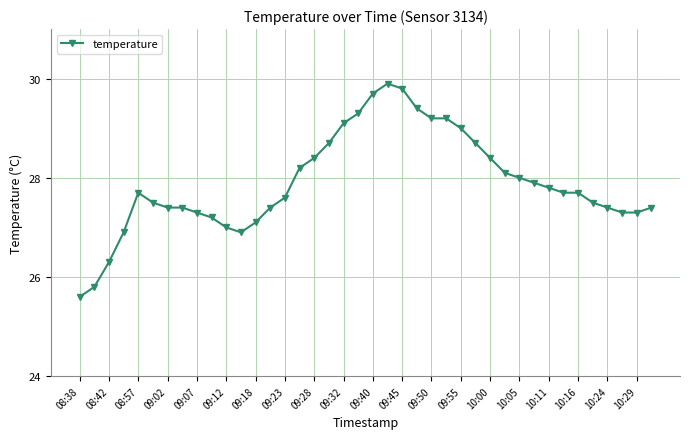

What is the smallest value displayed?

25.6